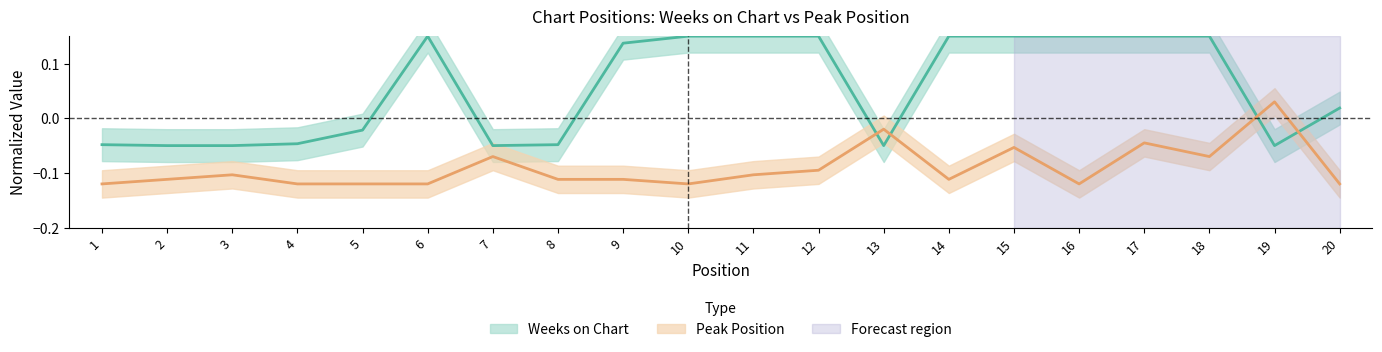

True or false: Peak Position has more than 2 interior local peaks.

True